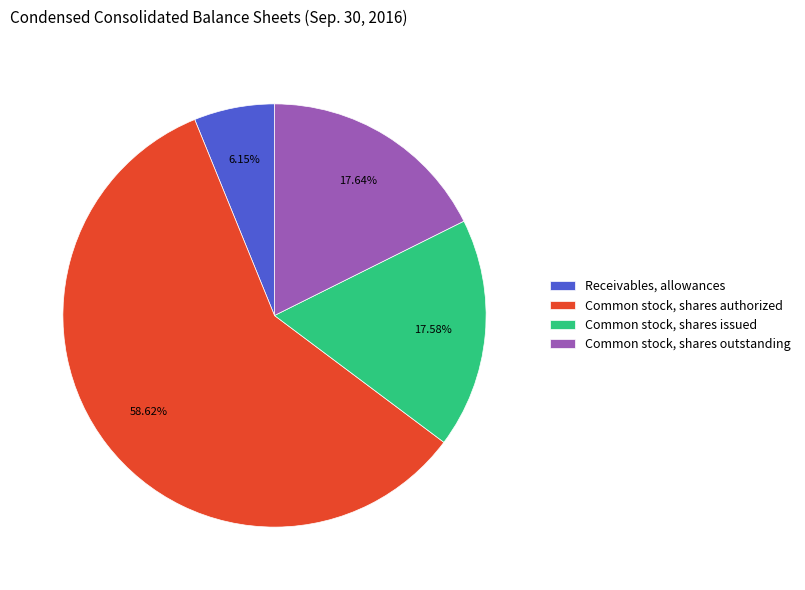

Rank the categories by value from lowest to highest.

Receivables, allowances, Common stock, shares issued, Common stock, shares outstanding, Common stock, shares authorized